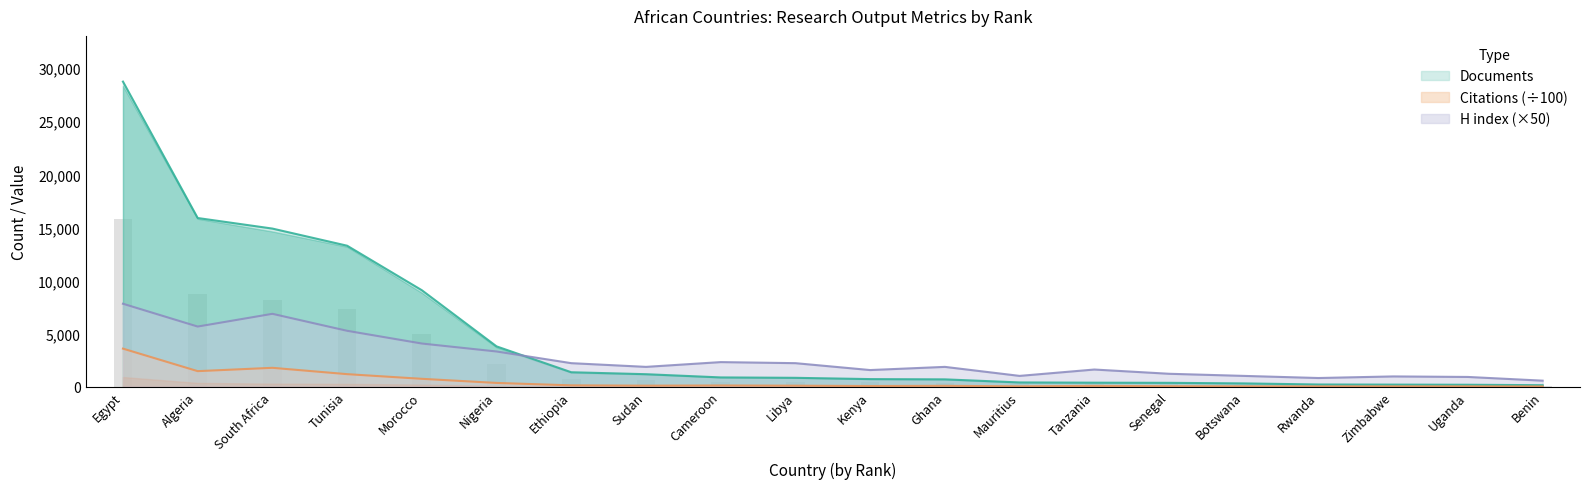

What is the difference between the highest and lowest values at Mauritius?

983.1